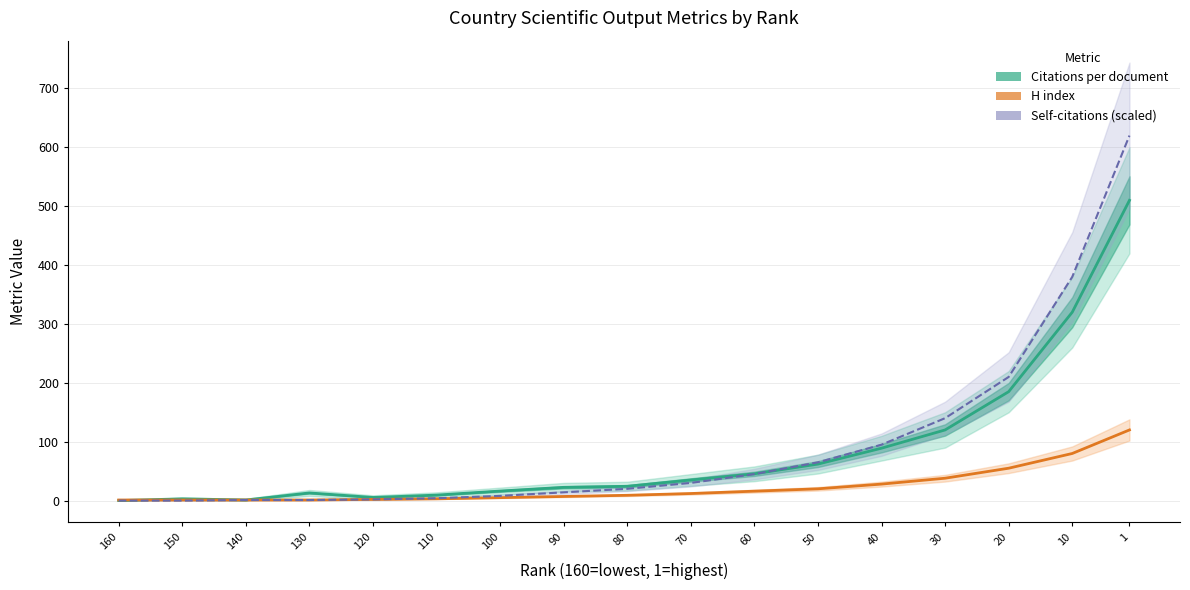

What is the value of the H index point at the 8th from the left?

7.0